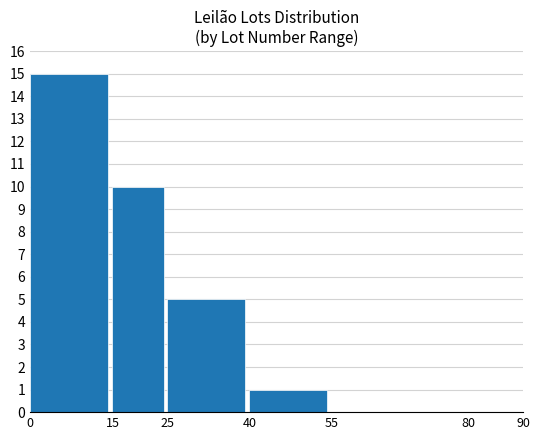

How many distinct data groups are displayed?

1